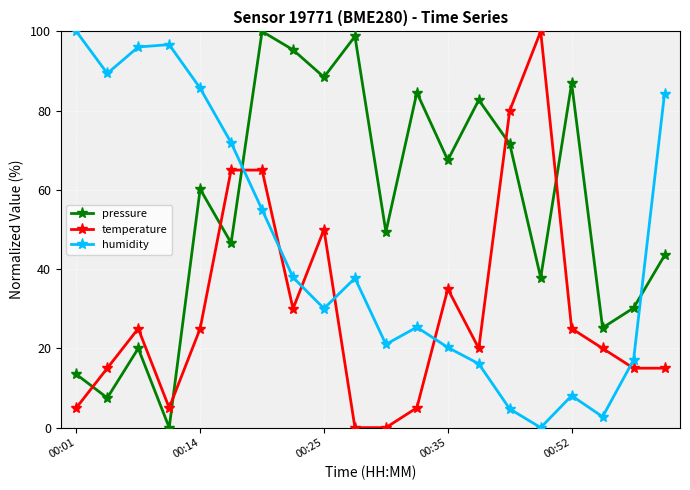

Rank the series by their average value, from highest to lowest.

pressure, humidity, temperature